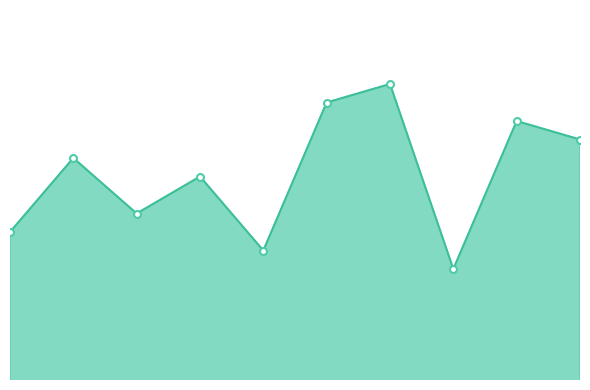

Is this an area chart (filled region under the line)?

Yes